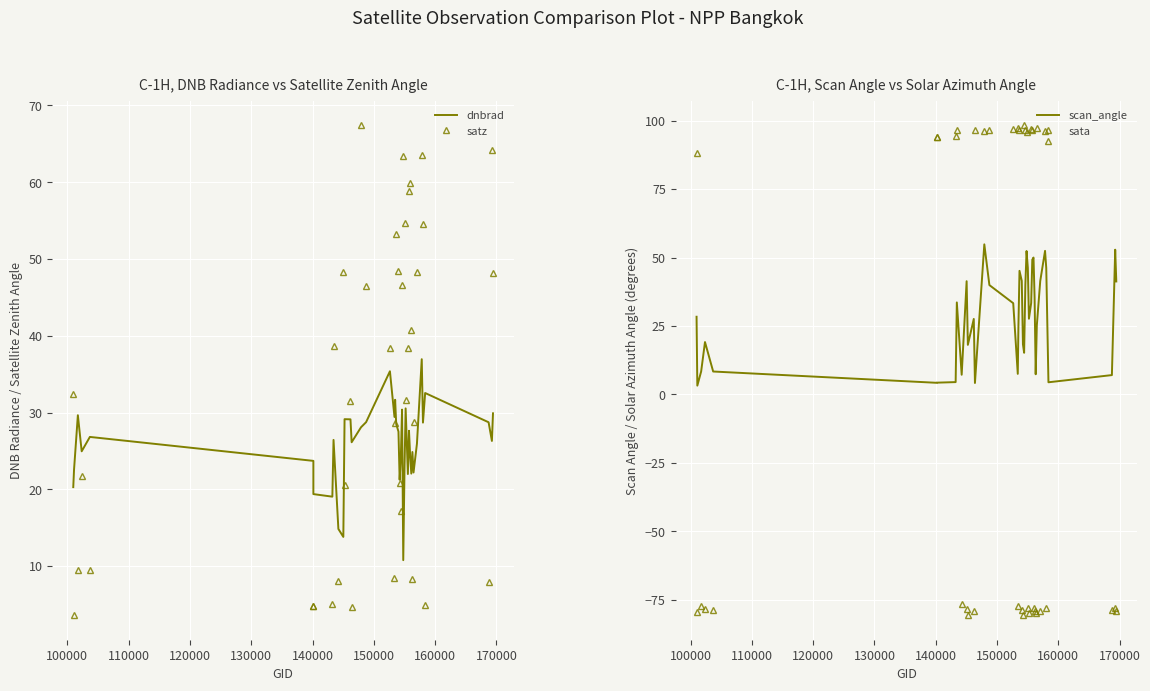

What position from the left is 100000?

2